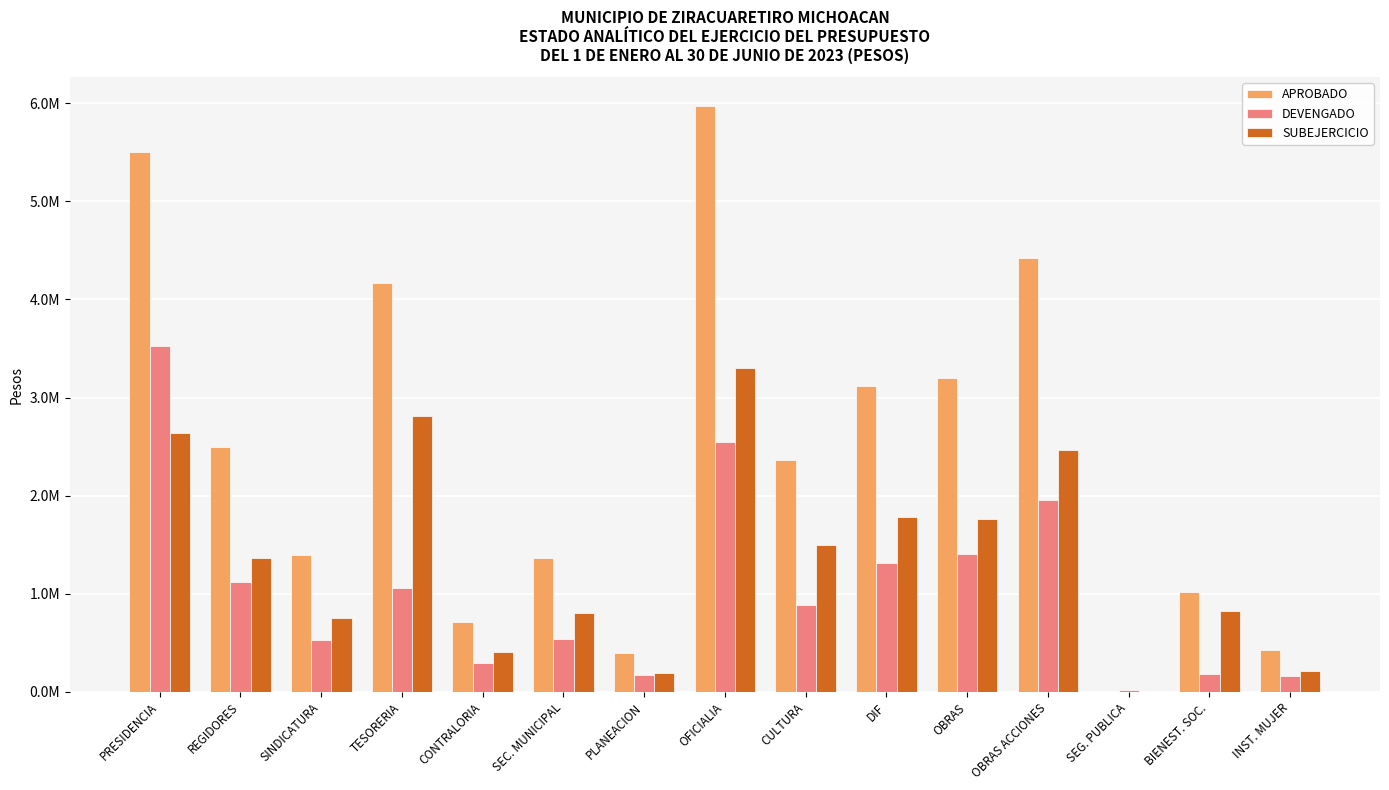

Which series has the largest range (max minus min)?

APROBADO